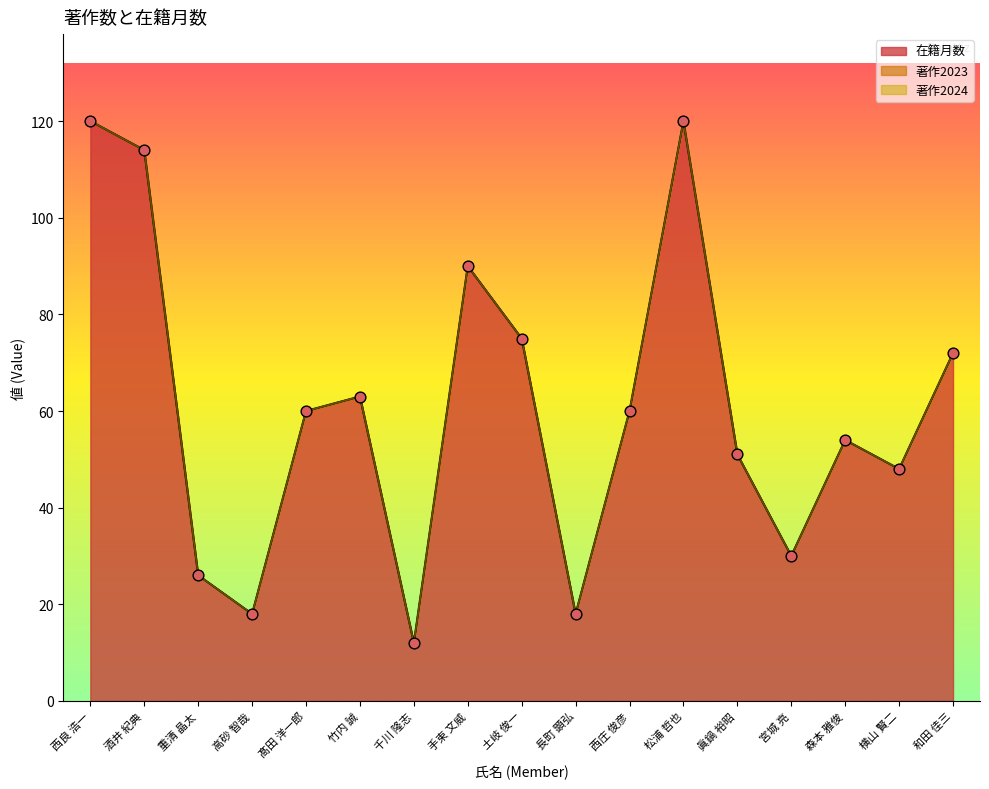

Which series contains the lowest Y value?

著作2023